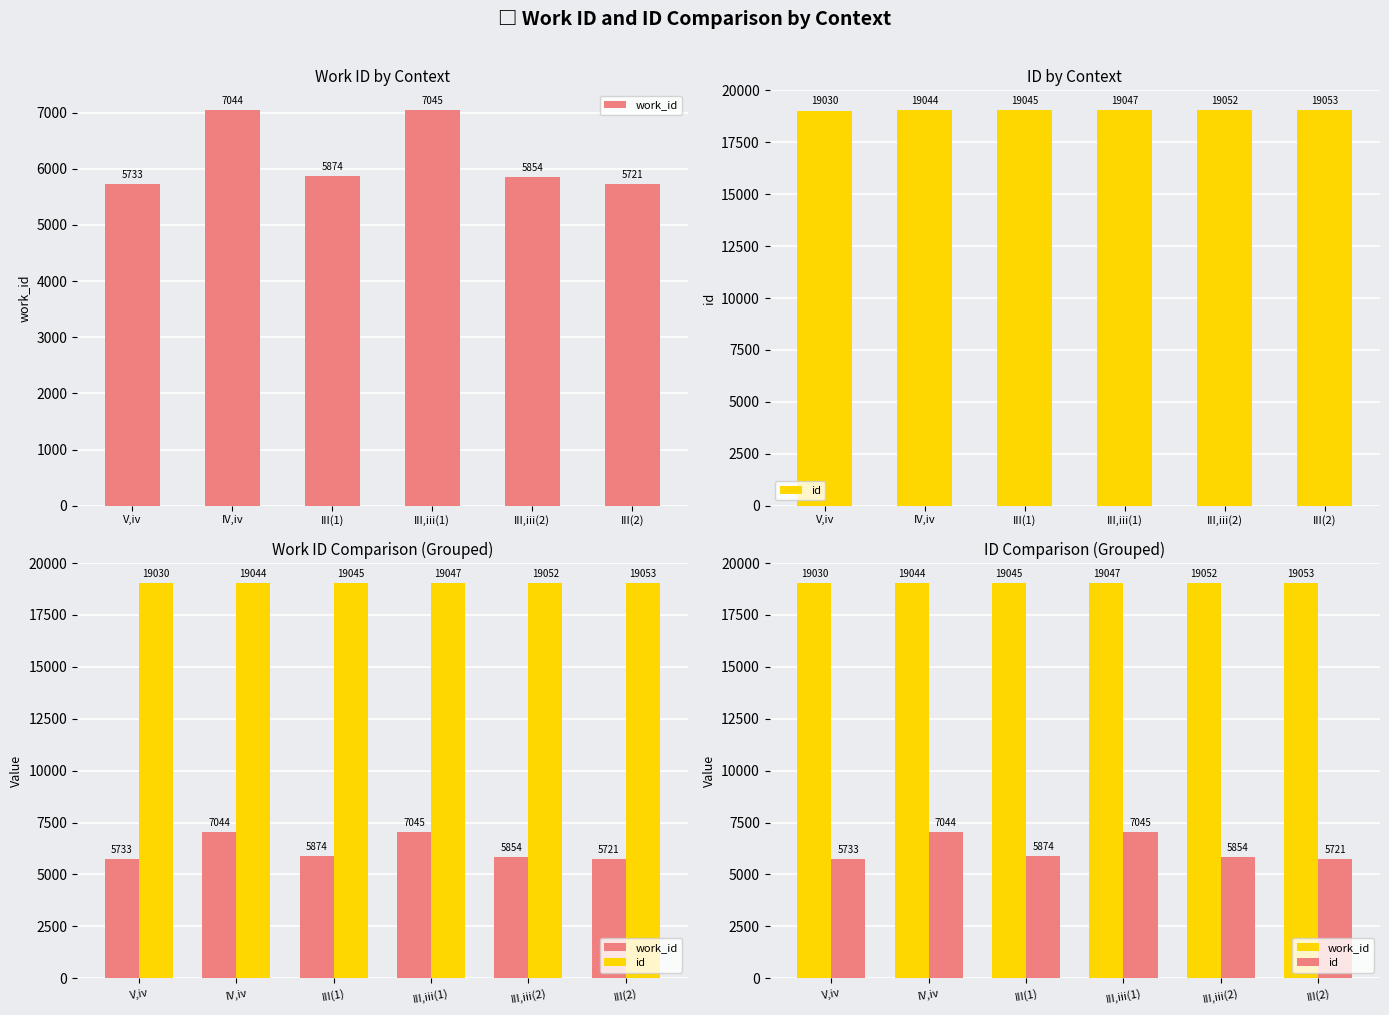

Between III(2) and III(1), which is larger?

III(2)